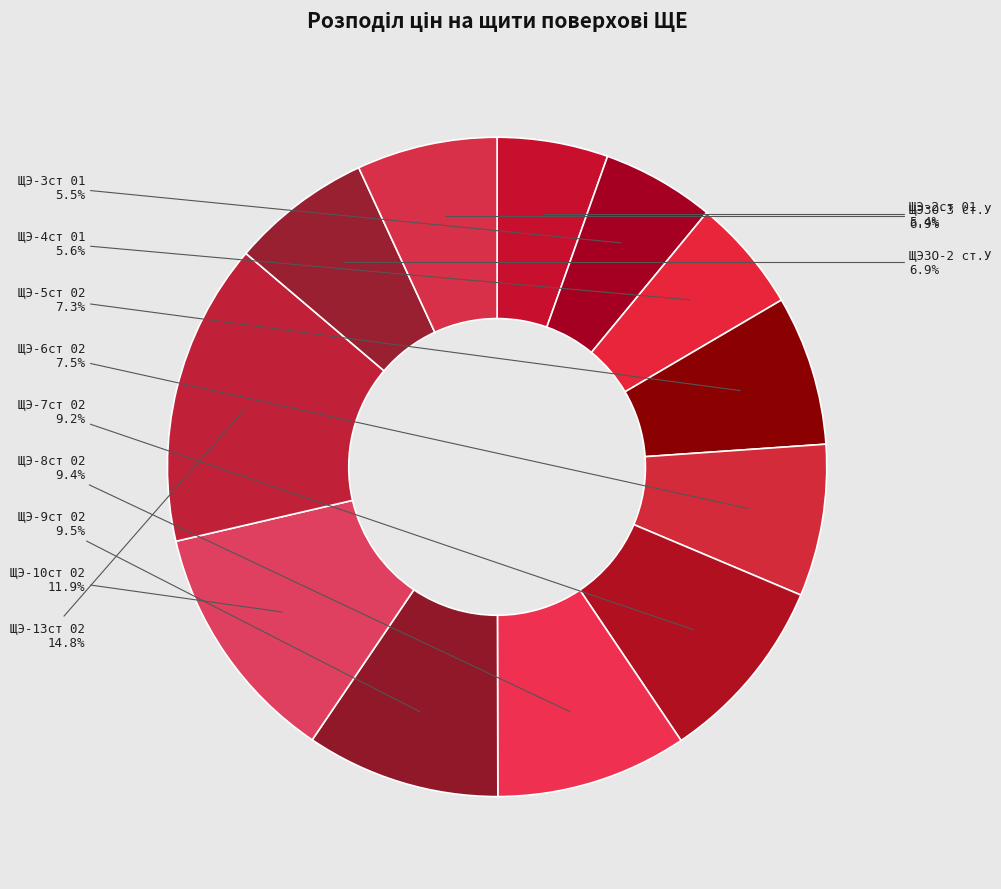

How many segments does this pie chart have?

12